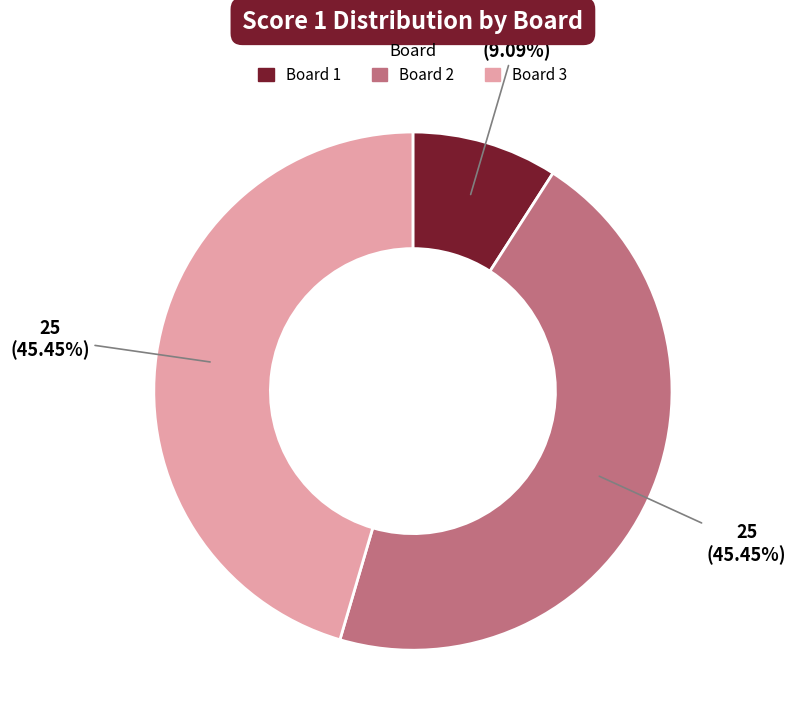

What is the smallest slice in the pie chart?

Board 1